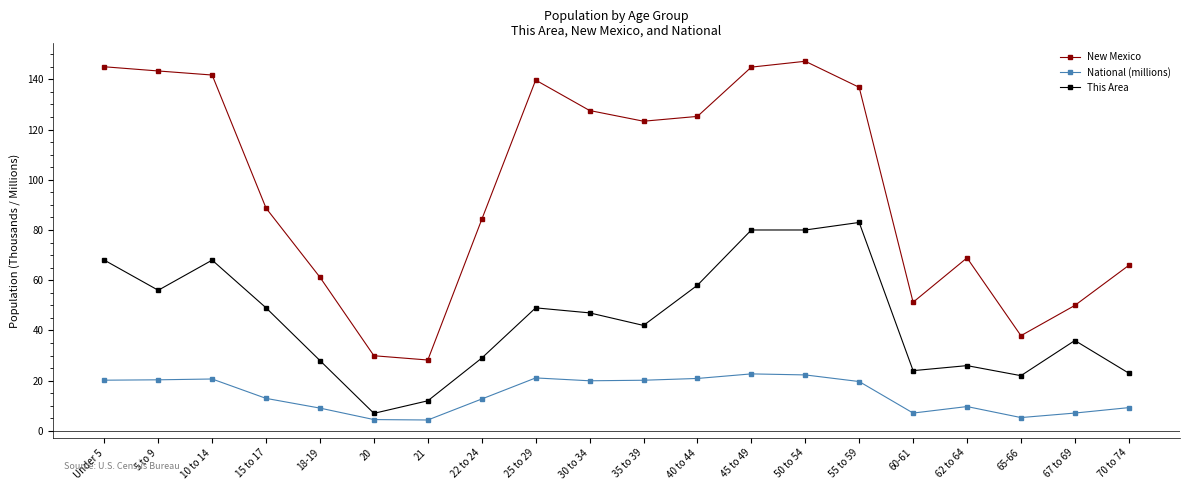

True or false: This Area has a value of 49.0 at 25 to 29.

True